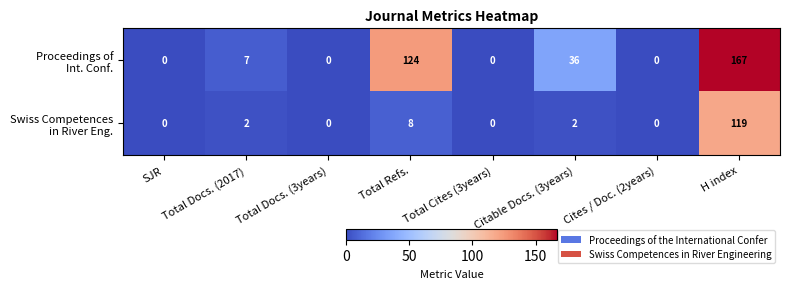

Which category has the highest value across all series?

H index